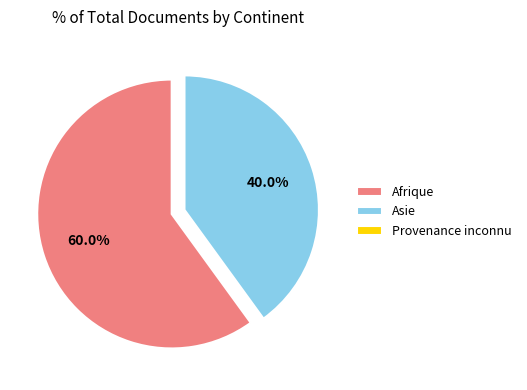

Which slice represents more than half of the pie?

Afrique